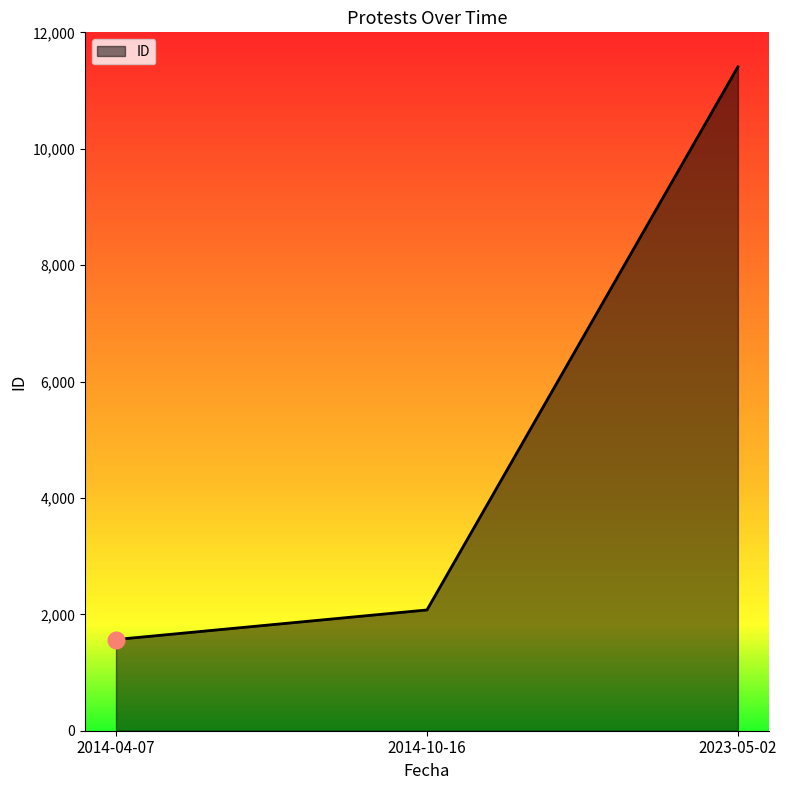

Approximately how many times larger is the value at 2014-04-07 compared to 2023-05-02?

0.1